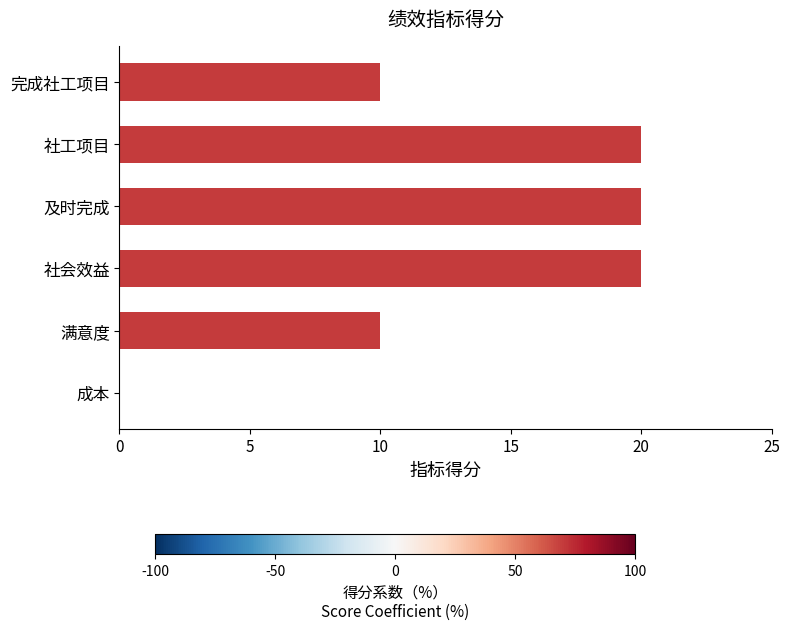

Approximately how many times larger is the value at 满意度 compared to 完成社工项目?

1.0